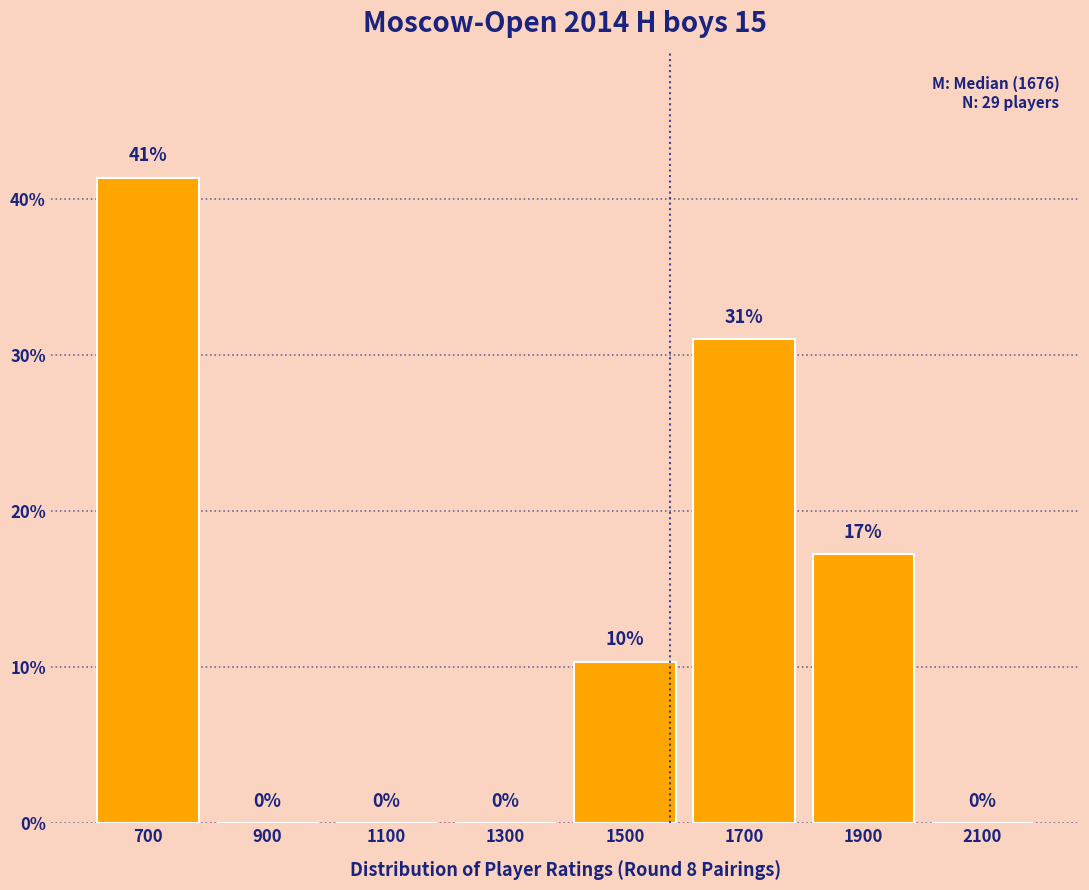

What is the approximate value at 1700?

31.0